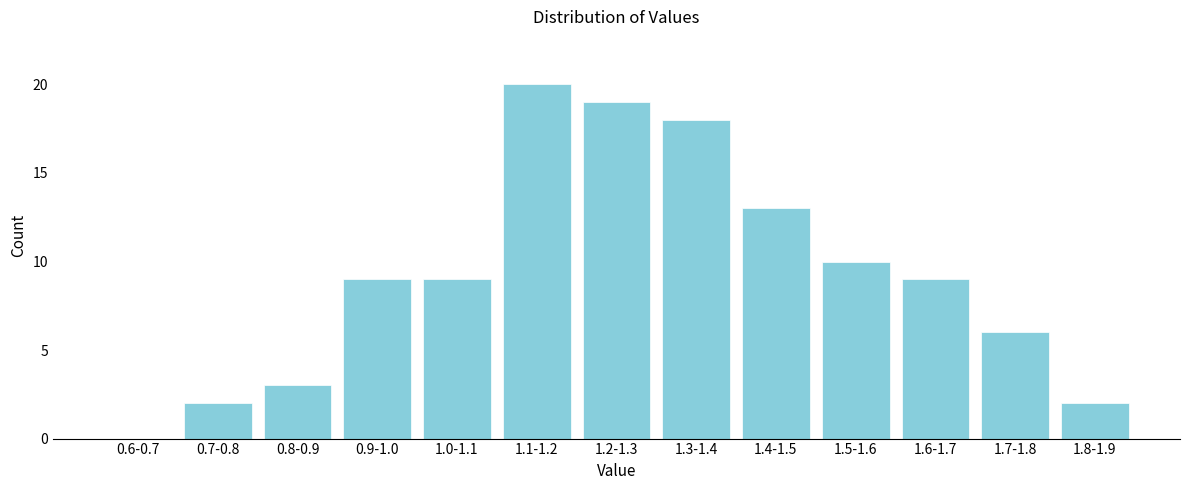

Reading left to right, extract all data points from this chart.

0.6-0.7=0	0.7-0.8=2	0.8-0.9=3	0.9-1.0=9	1.0-1.1=9	1.1-1.2=20	1.2-1.3=19	1.3-1.4=18	1.4-1.5=13	1.5-1.6=10	1.6-1.7=9	1.7-1.8=6	1.8-1.9=2